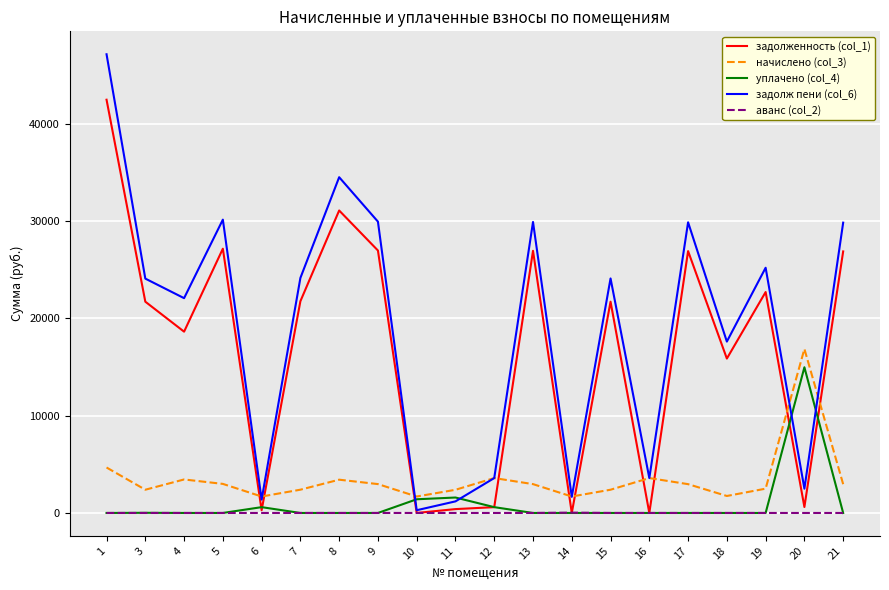

At which label does начислено (col_3) first exceed 2959?

1